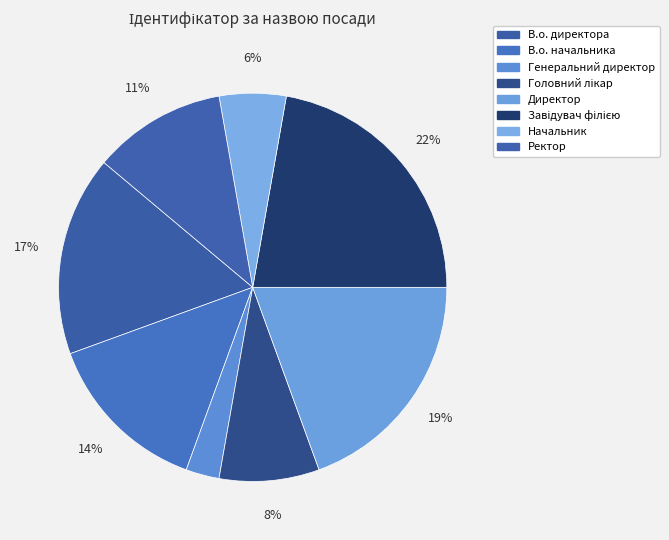

How many slices are in this pie chart?

8